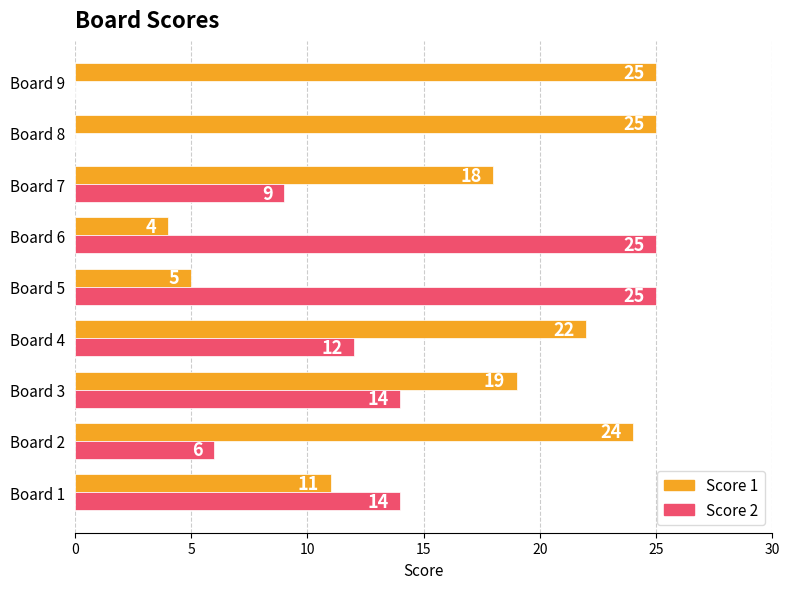

Count the number of data series in this chart.

2